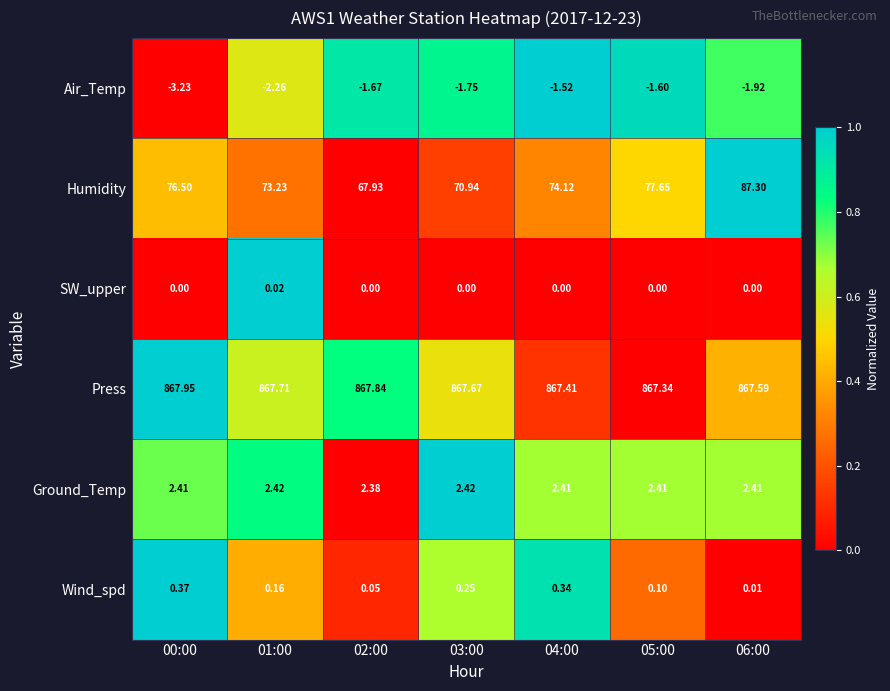

Which series has the largest total across all categories?

Press